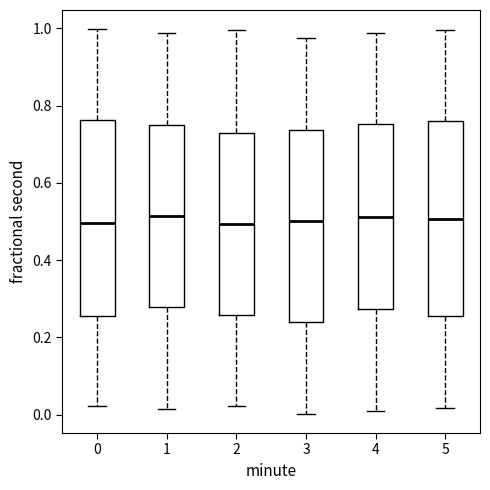

Reading left to right, read every box against the y-axis: the position of its median line, the range the box covers, and the ends of its whiskers. The values are not printed on the chart, so give them approximately, as read against the axis.

0: median 0.50, box 0.26 to 0.76, whiskers 0.02 to 1.00
1: median 0.52, box 0.28 to 0.76, whiskers 0.02 to 0.98
2: median 0.50, box 0.26 to 0.74, whiskers 0.02 to 1.00
3: median 0.50, box 0.24 to 0.74, whiskers 0.00 to 0.98
4: median 0.52, box 0.28 to 0.76, whiskers 0.02 to 0.98
5: median 0.50, box 0.26 to 0.76, whiskers 0.02 to 1.00